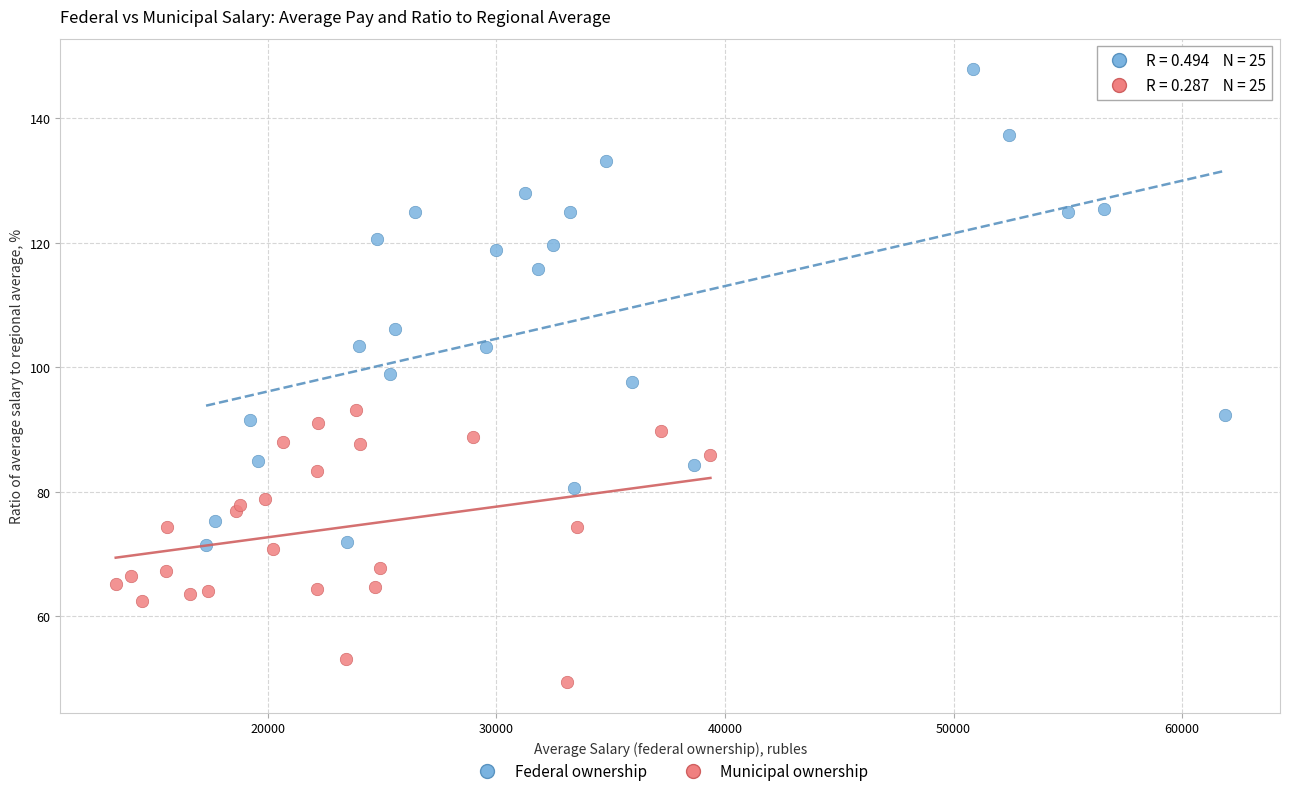

Which series reaches the minimum Y coordinate?

Municipal ownership